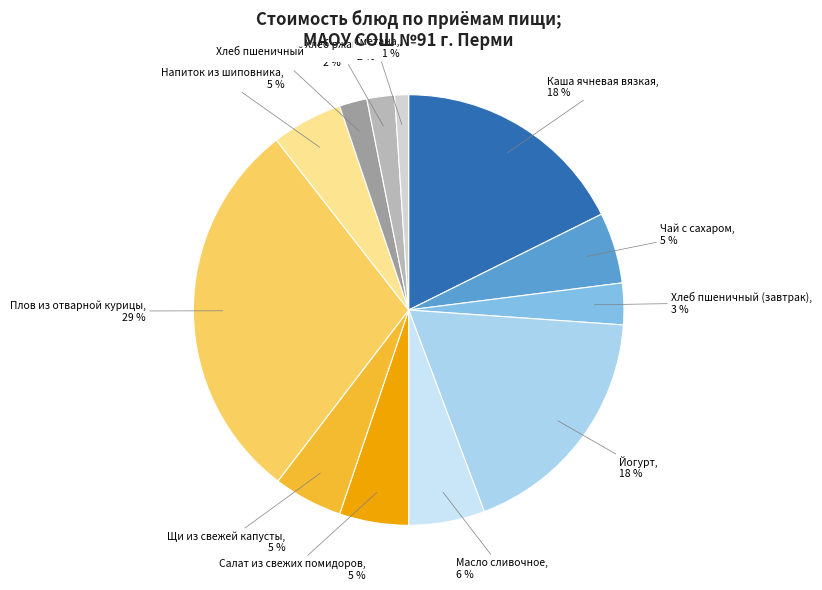

To the nearest percent, what is the average slice percentage?

8%